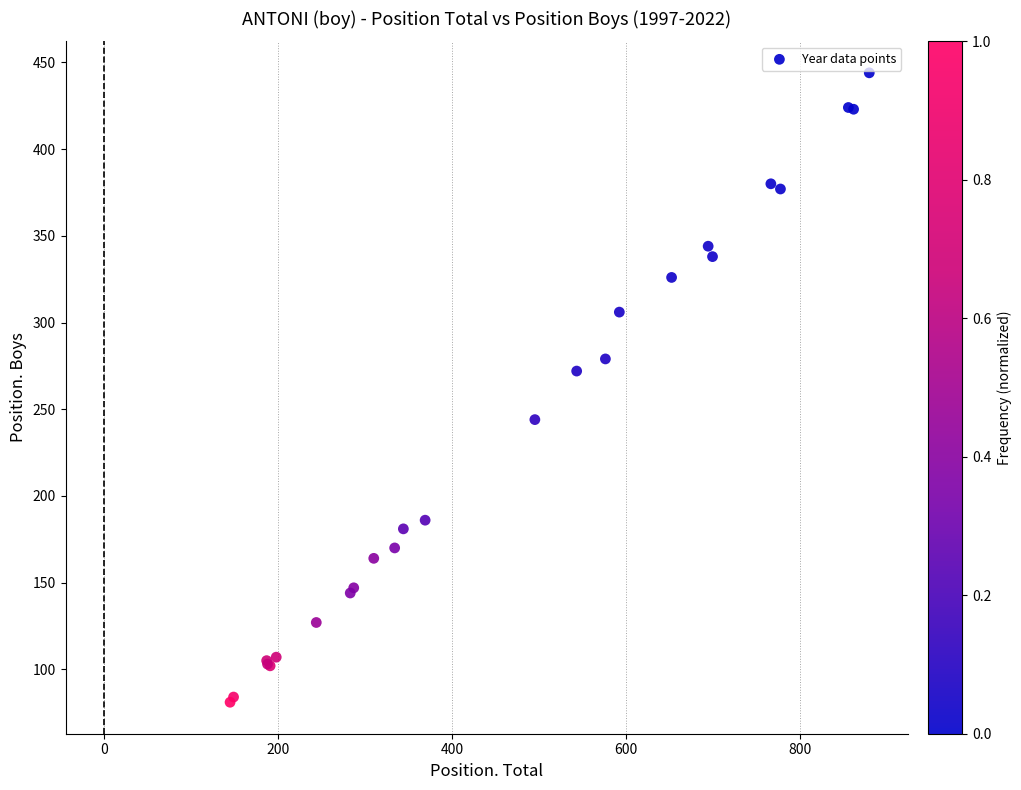

What Y value in the scatter plot is closest to 262?

272